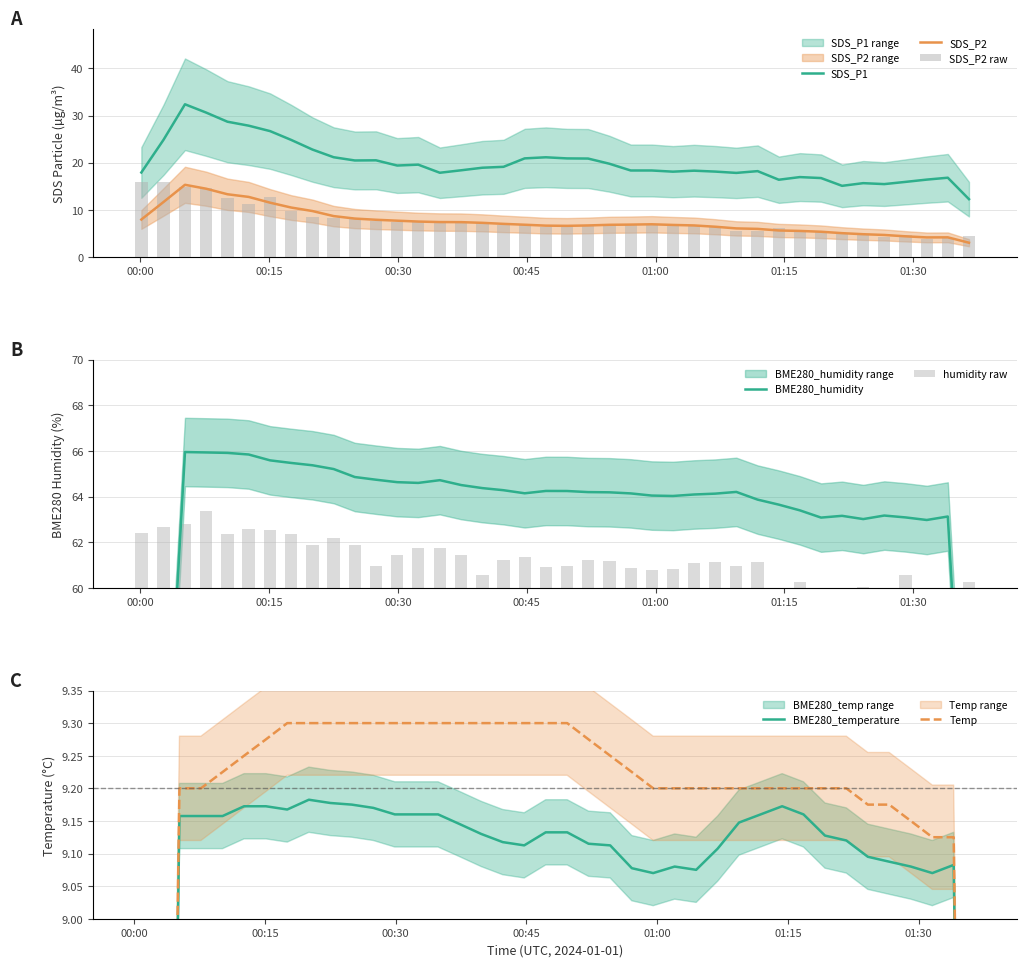

What is the difference between the maximum and minimum values in the BME280_temperature series?

0.2